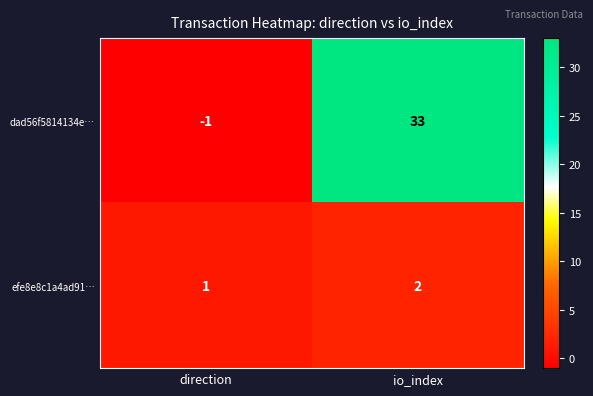

Reading left to right, extract all data points from this chart.

dad56f5814134e…: direction=-1	io_index=33
efe8e8c1a4ad91…: direction=1	io_index=2